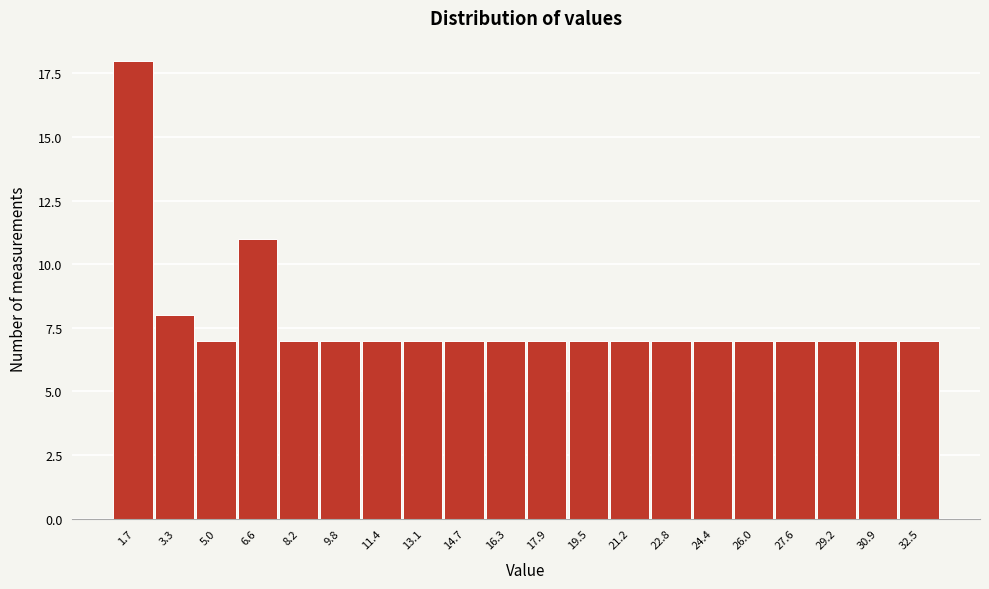

Reading left to right, list all the values displayed in this chart.

1.7=18	3.3=8	5.0=7	6.6=11	8.2=7	9.8=7	11.4=7	13.1=7	14.7=7	16.3=7	17.9=7	19.5=7	21.2=7	22.8=7	24.4=7	26.0=7	27.6=7	29.2=7	30.9=7	32.5=7